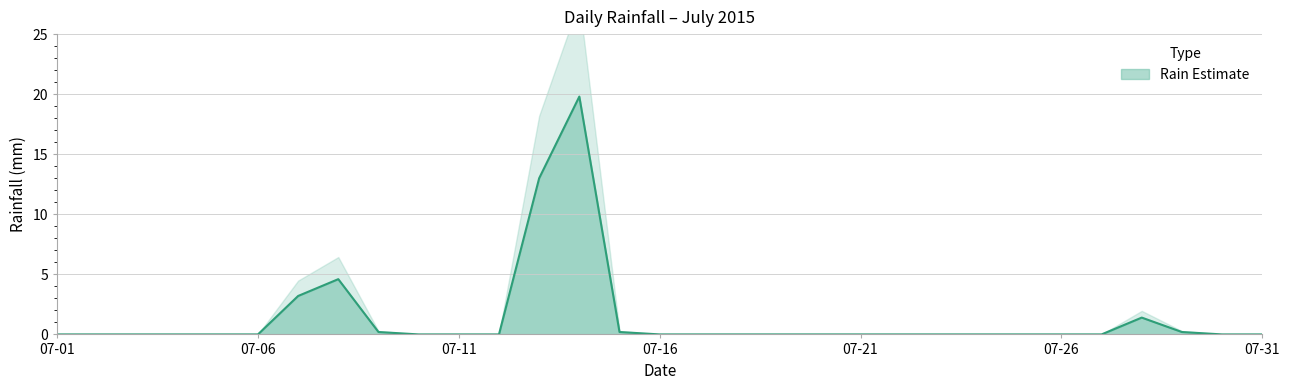

Which category has the lowest value across all series?

2015-07-01